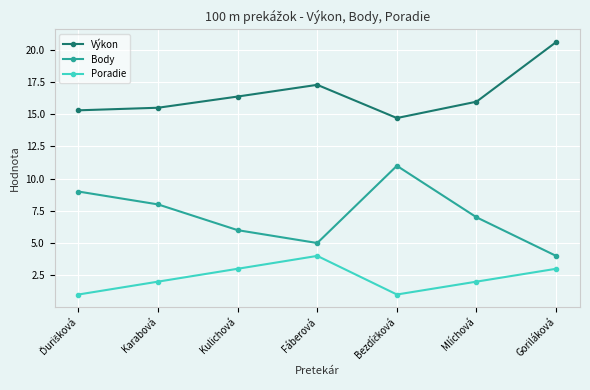

What is the minimum value for Poradie?

1.0